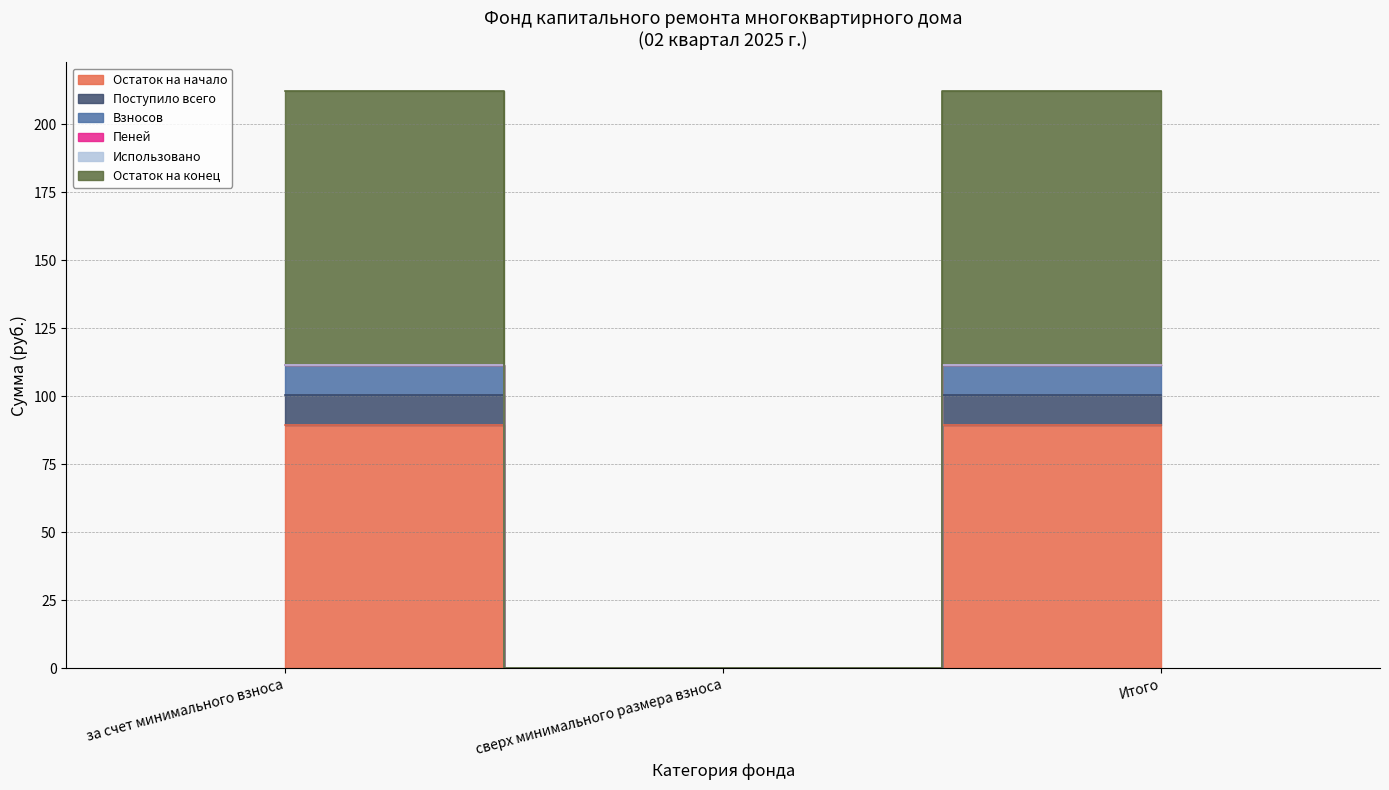

Which series changed the most between за счет минимального взноса and Итого?

Остаток на начало